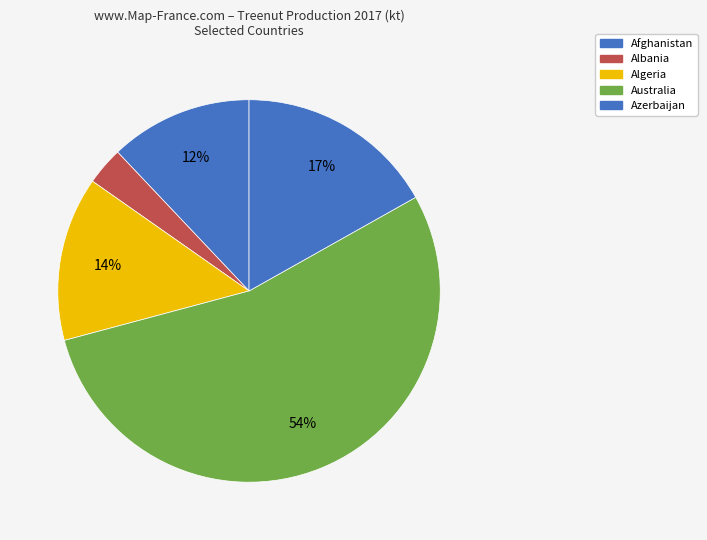

Count the number of slices in the pie.

5